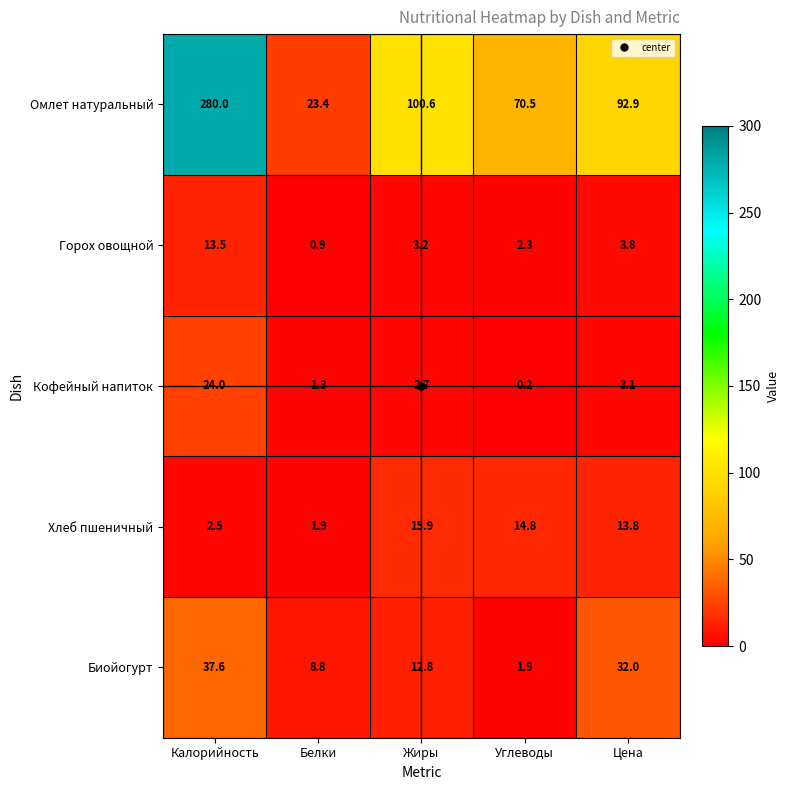

Between Калорийность and Жиры, which series saw the biggest shift?

Омлет натуральный